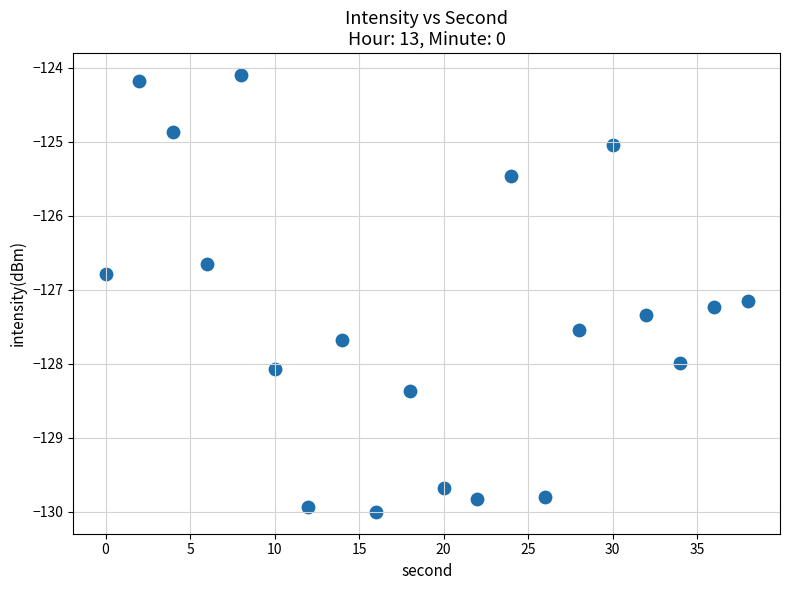

What is the range of X values (max minus min)?

38.0